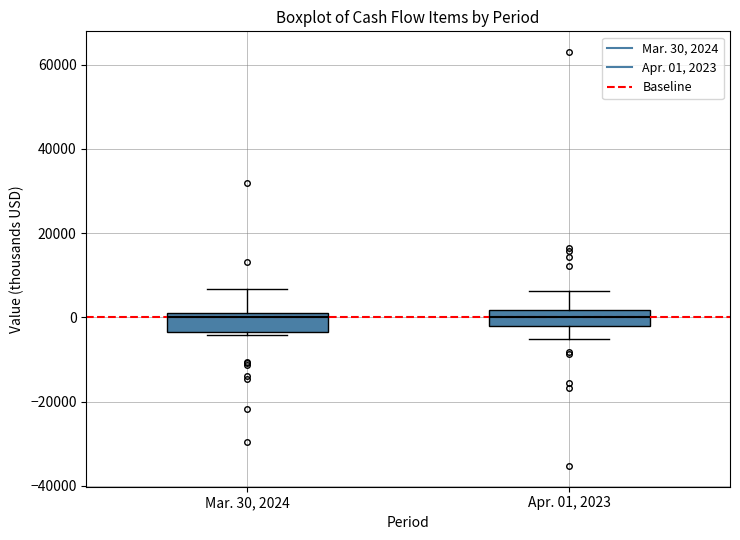

Reading left to right, read every box against the y-axis: the position of its median line, the range the box covers, and the ends of its whiskers. The values are not printed on the chart, so give them approximately, as read against the axis.

Mar. 30, 2024: median 0 (just below the box's upper edge), box -4000 to 0, whiskers -4000 (just below the box's lower edge) to 6000
Apr. 01, 2023: median 0, box -2000 to 2000, whiskers -6000 to 6000